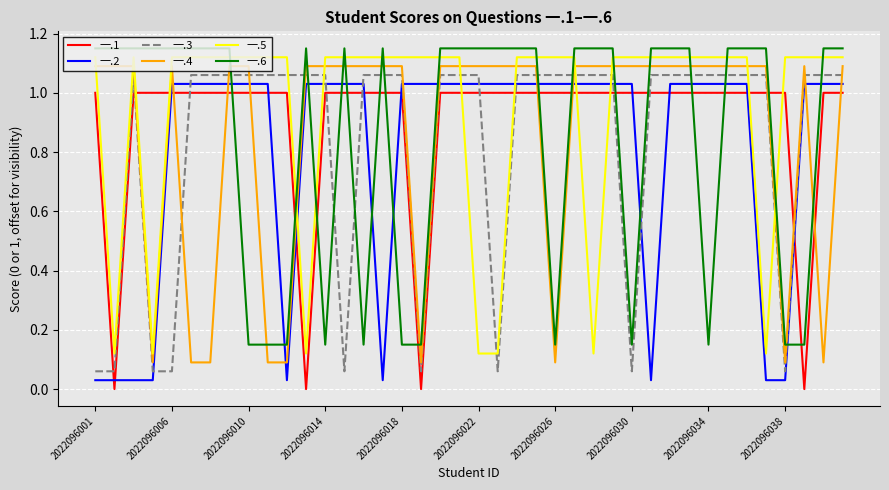

True or false: 一.5 and 一.4 intersect in this chart.

True